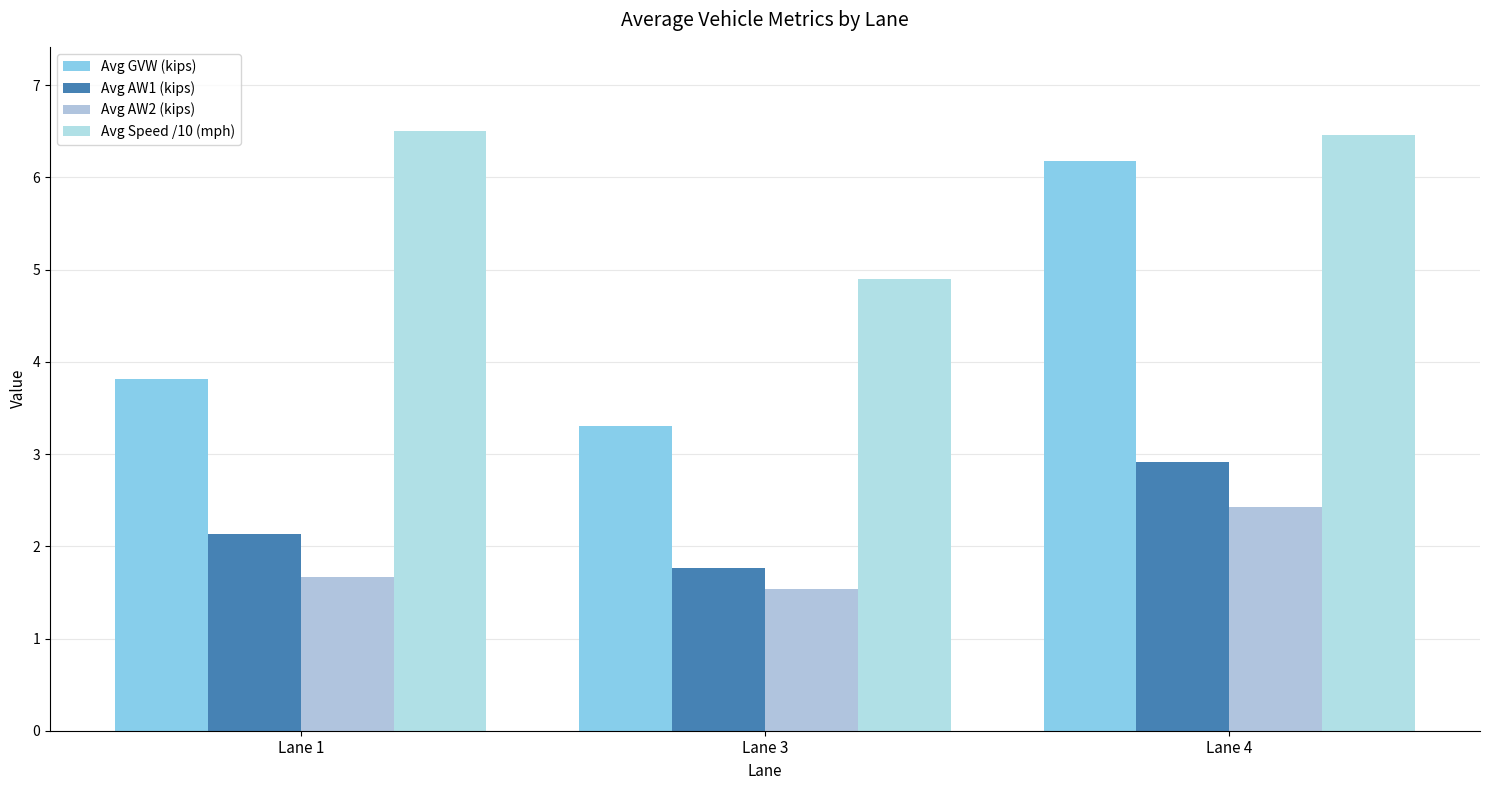

Which series changed the most between Lane 3 and Lane 4?

Avg GVW (kips)